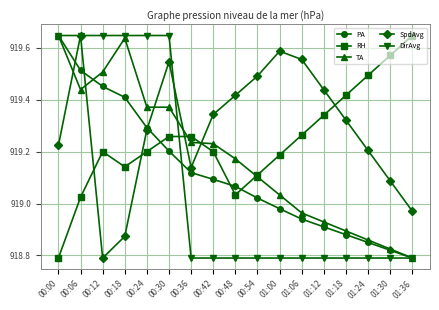

What is the difference between the second highest and second lowest values in the TA series?

0.8